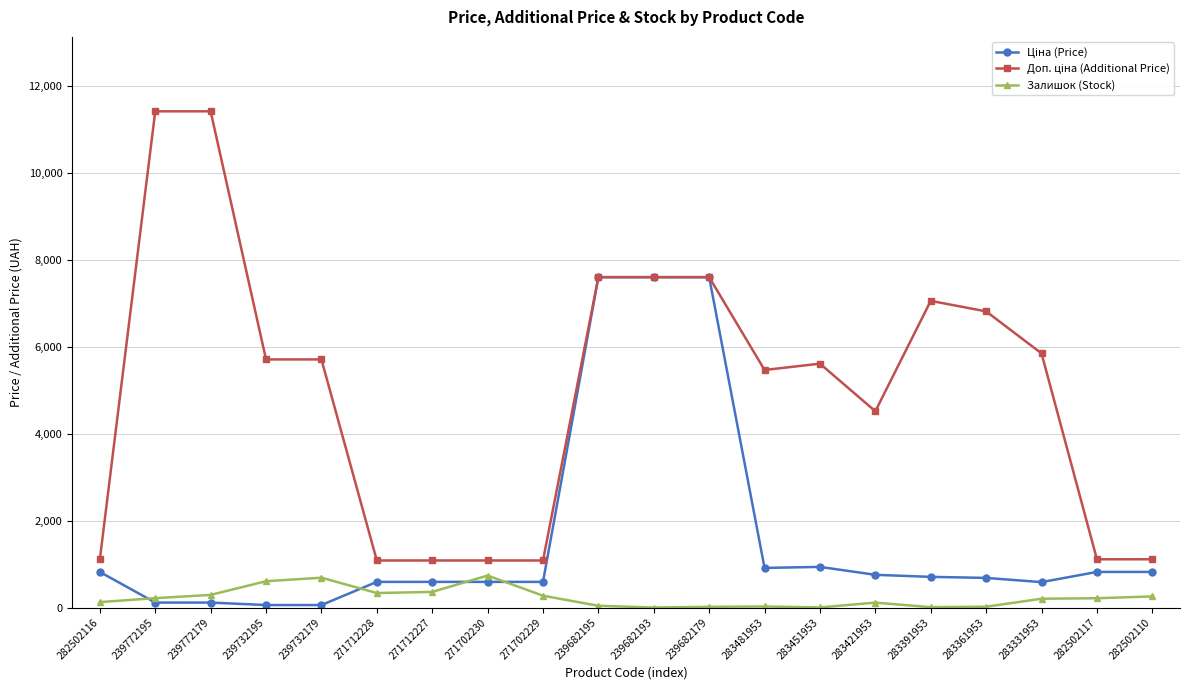

Count the number of categories in the chart.

20